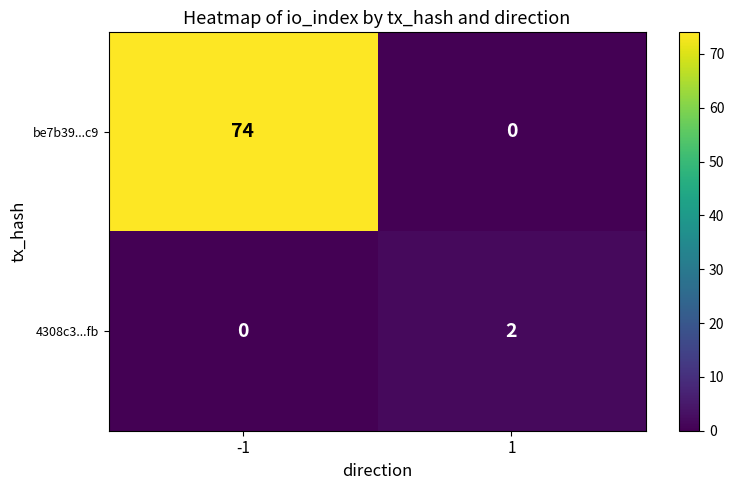

Is it true that be7b39...c9 equals 0 at 1?

True